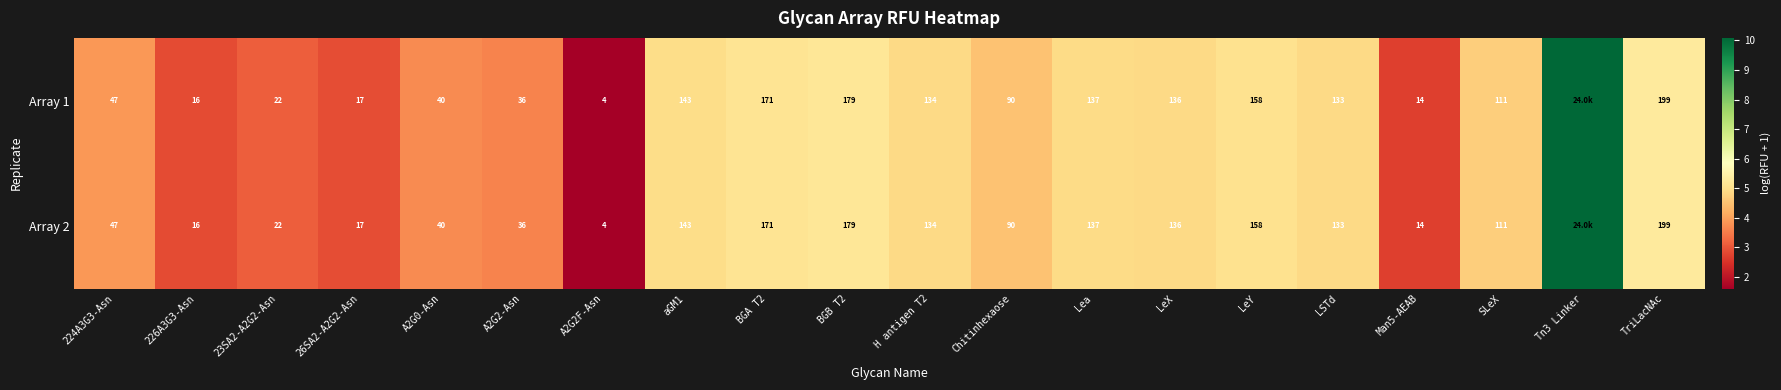

How many data points does each series have?

20